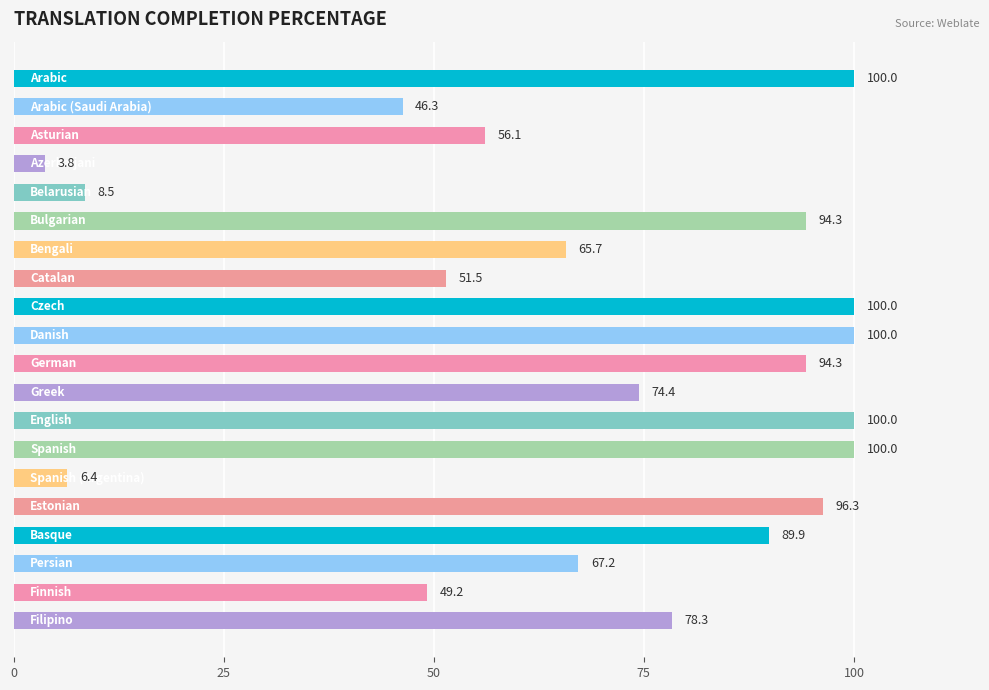

What is the average value?

69.1